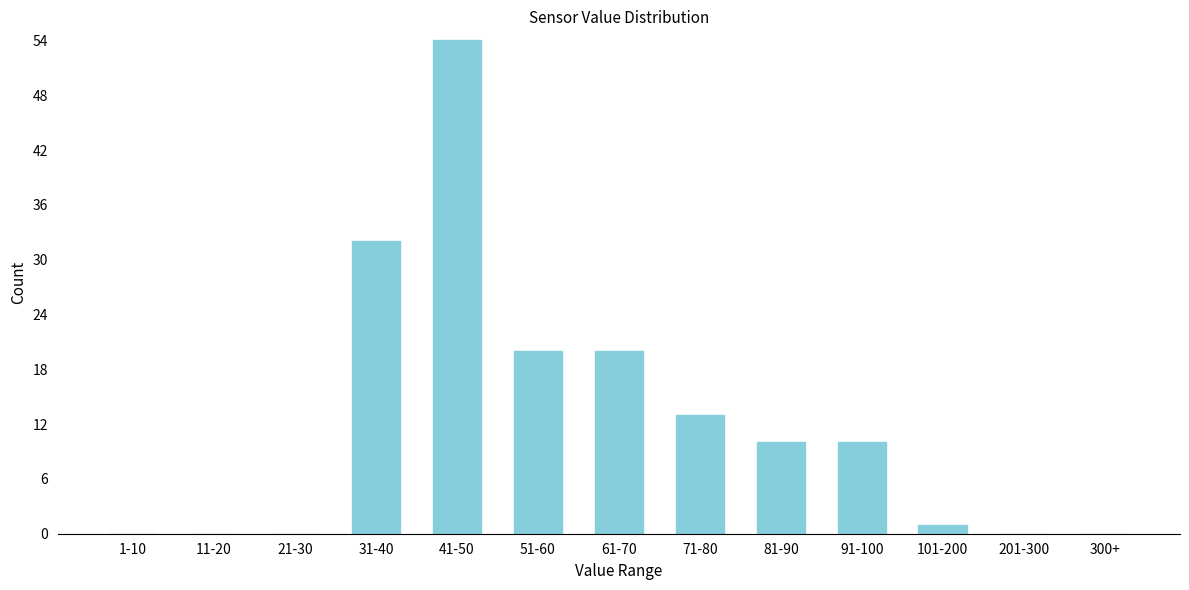

Reading right to left, what are all the values shown in this chart?

300+=0	201-300=0	101-200=1	91-100=10	81-90=10	71-80=13	61-70=20	51-60=20	41-50=54	31-40=32	21-30=0	11-20=0	1-10=0